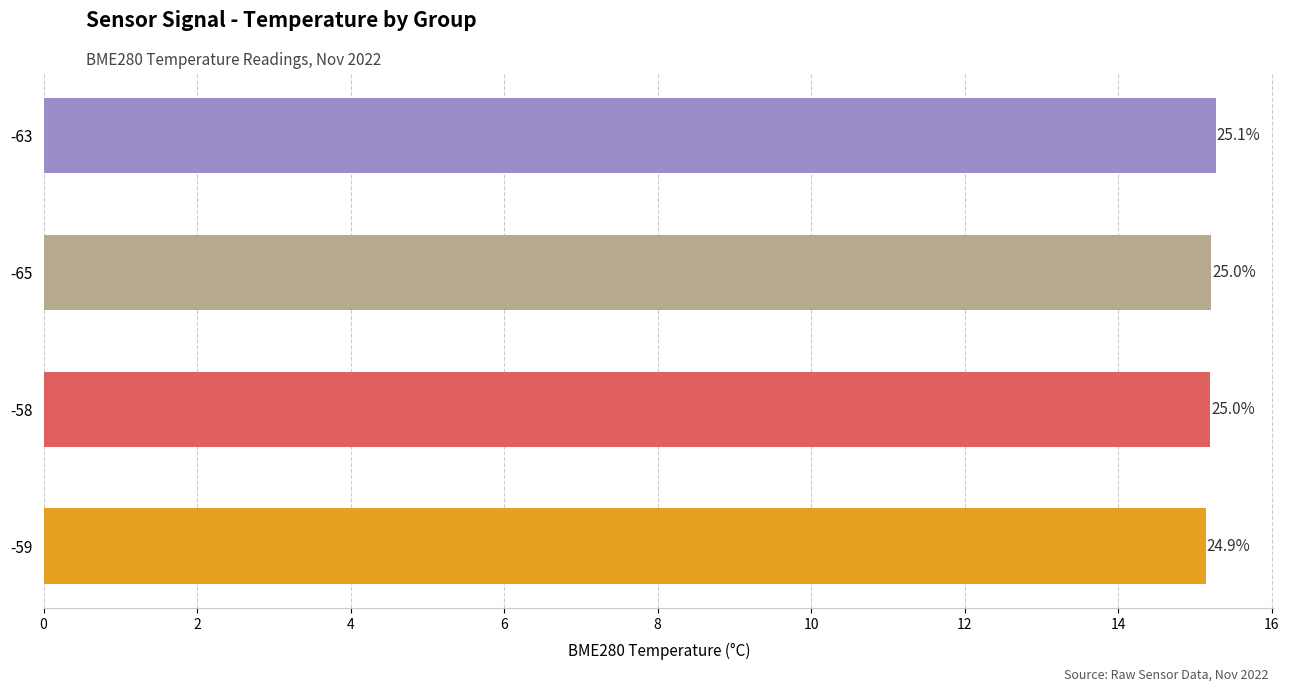

Does the chart contain any negative values?

No